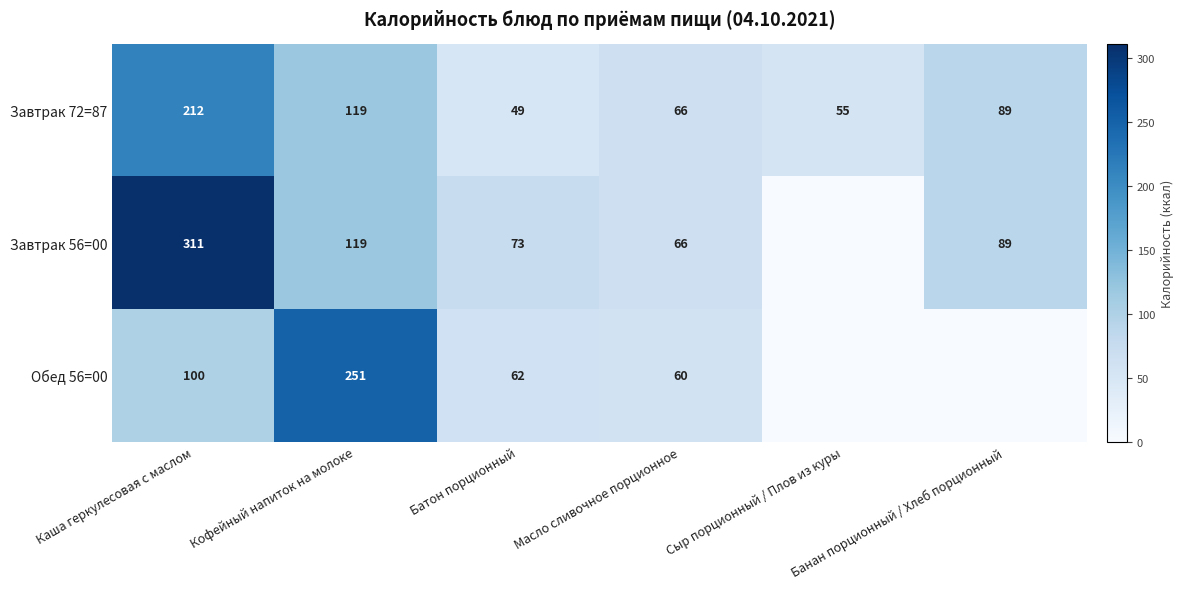

How many data points in Завтрак 72=87 are less than 89?

3